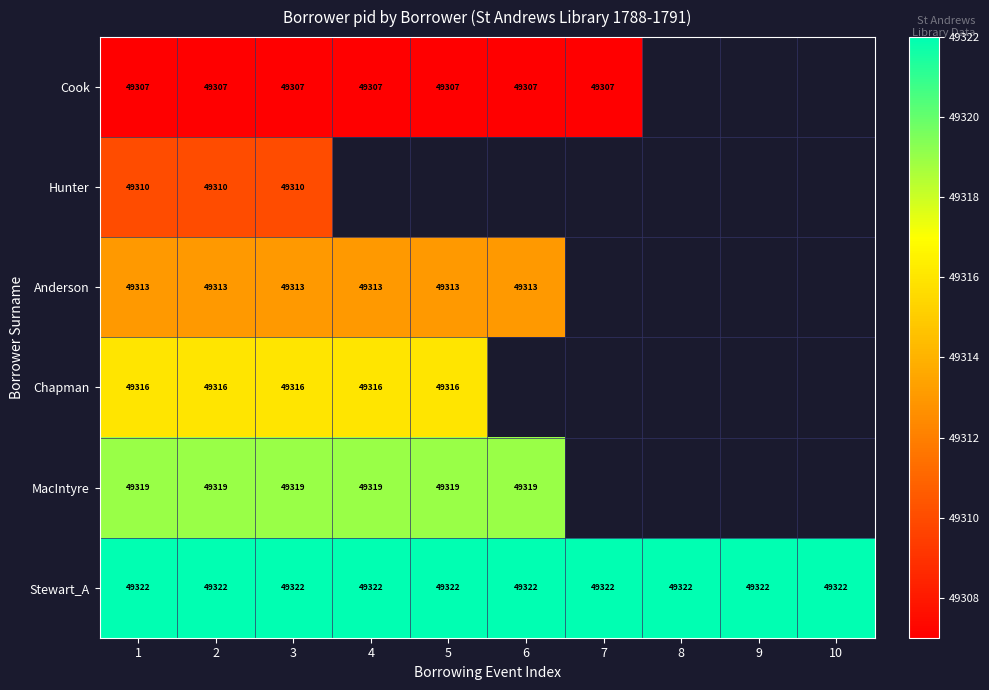

What is the sum of all Stewart_A values?

493220